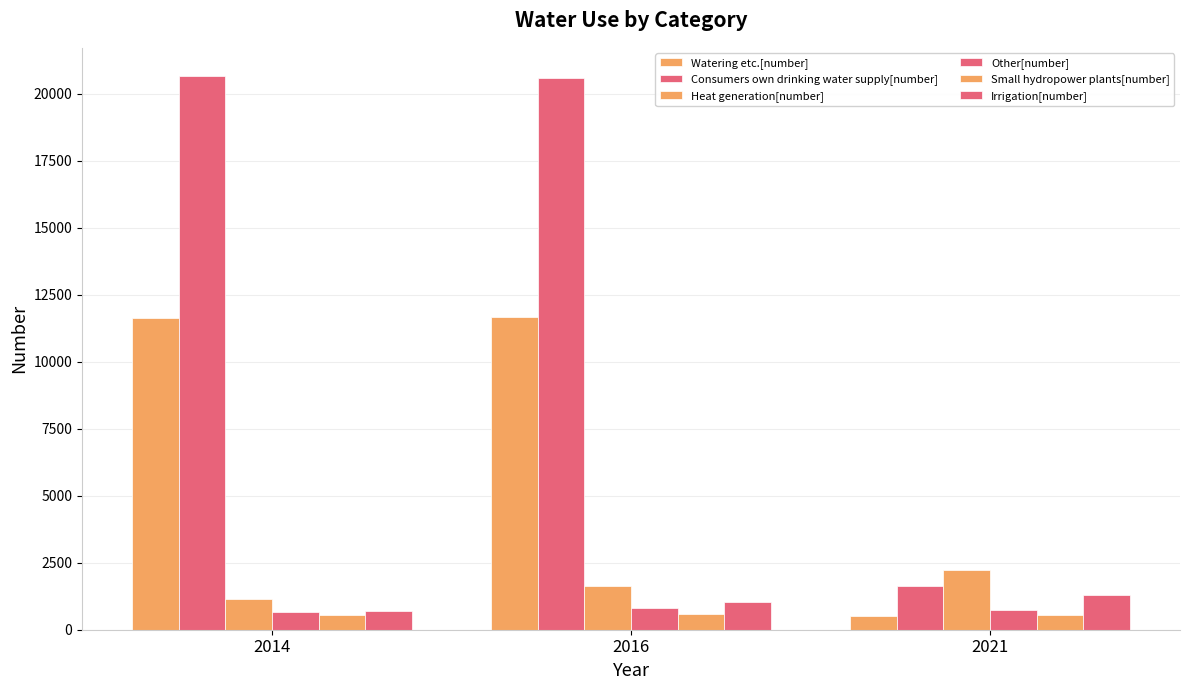

The Consumers own drinking water supply[number] series shows 20675 at 2014. True or false?

True